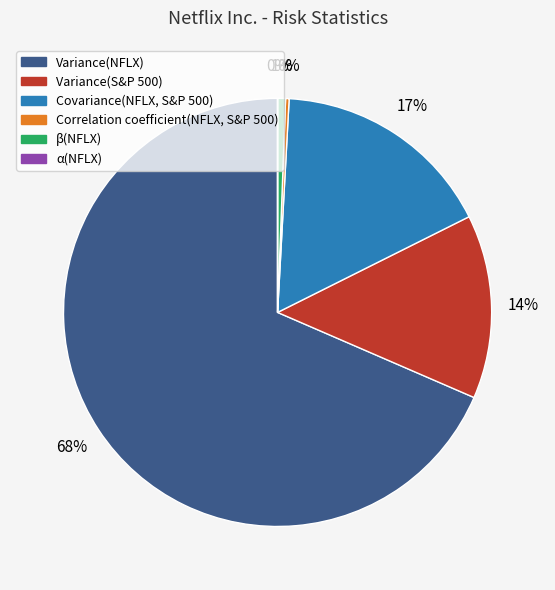

Which slice represents more than half of the pie?

Variance(NFLX)